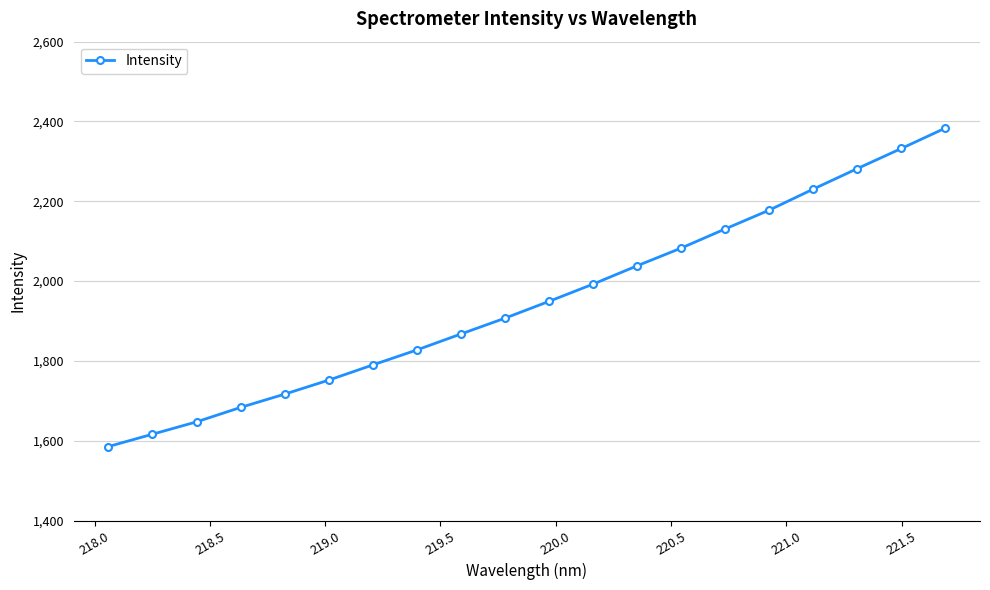

True or false: the data has more than 2 interior local peaks.

False